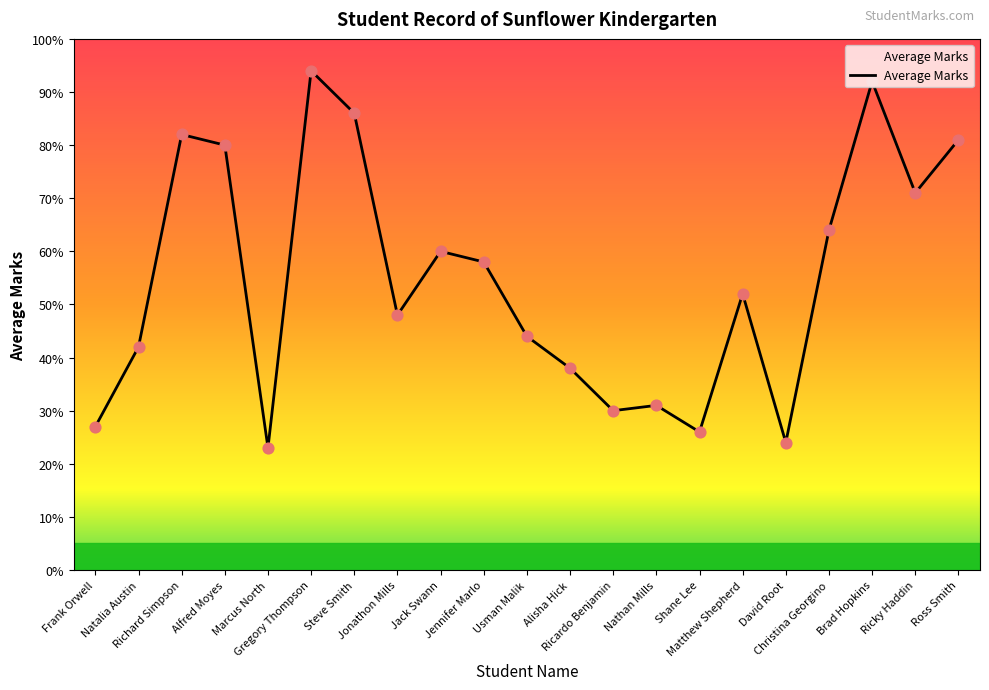

What is the change in value from Natalia Austin to Steve Smith?

+44